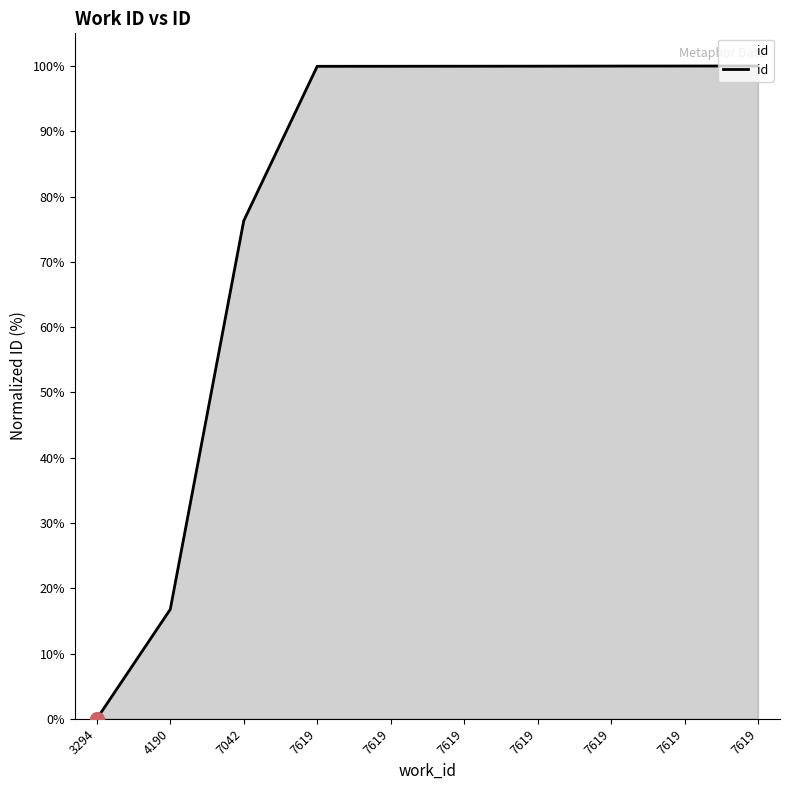

What is the value of the 8th point from the left?

99.9